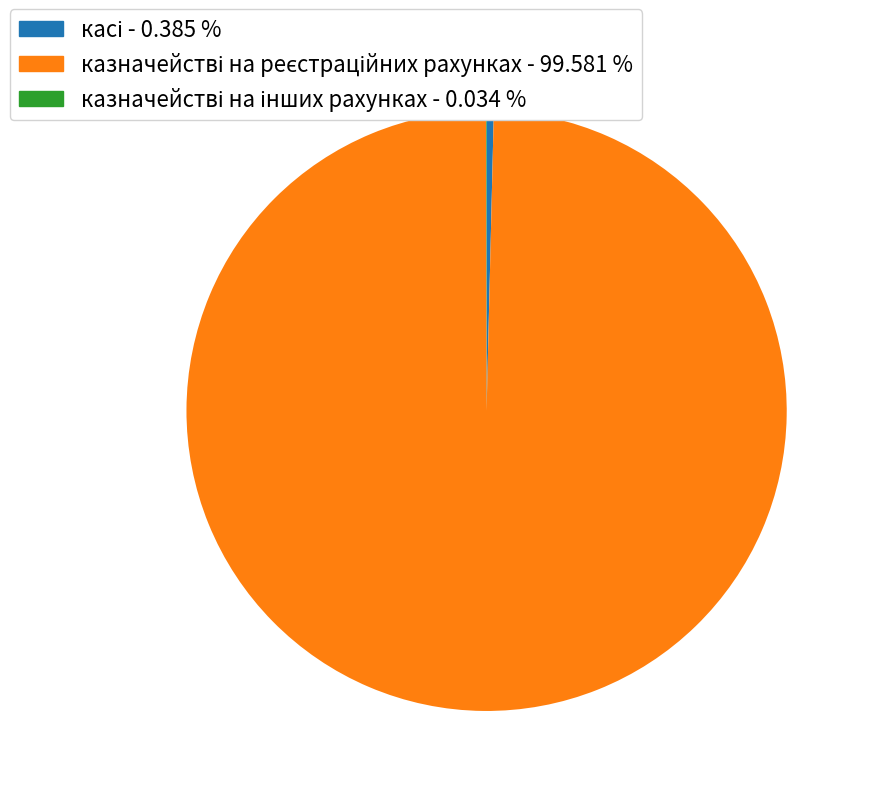

Is there any slice that represents more than half of the pie?

Yes